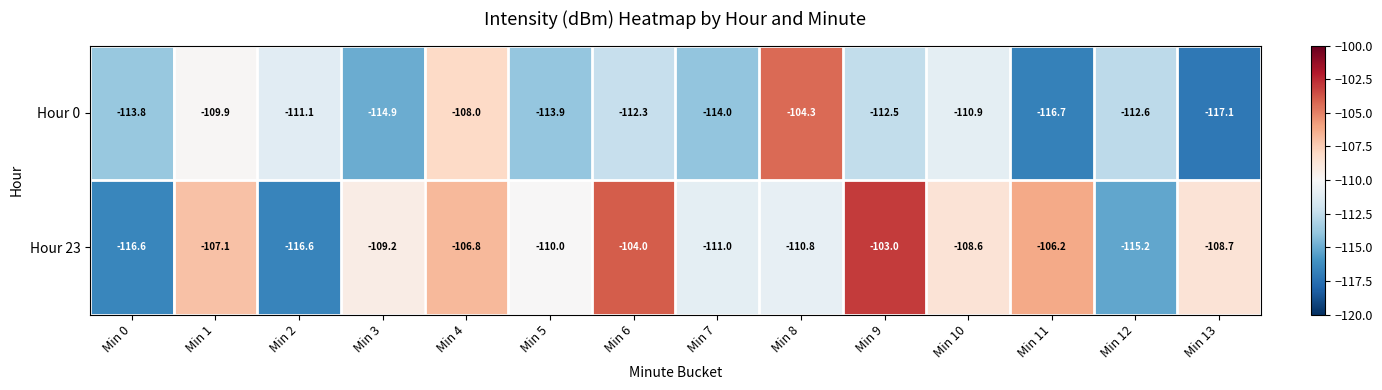

How many data points in Hour 0 are above -112?

5